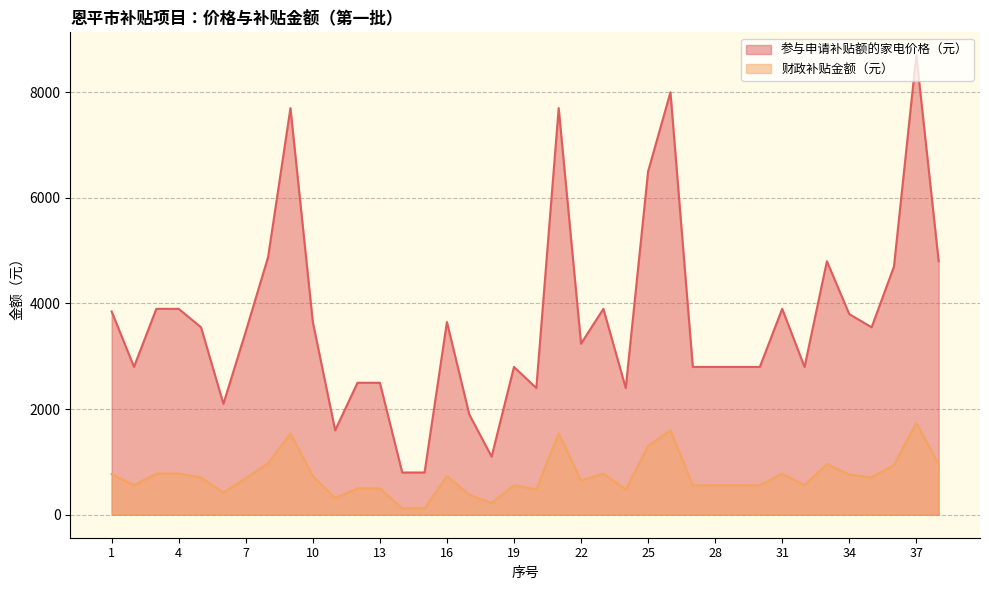

How many lines are shown in the chart?

2